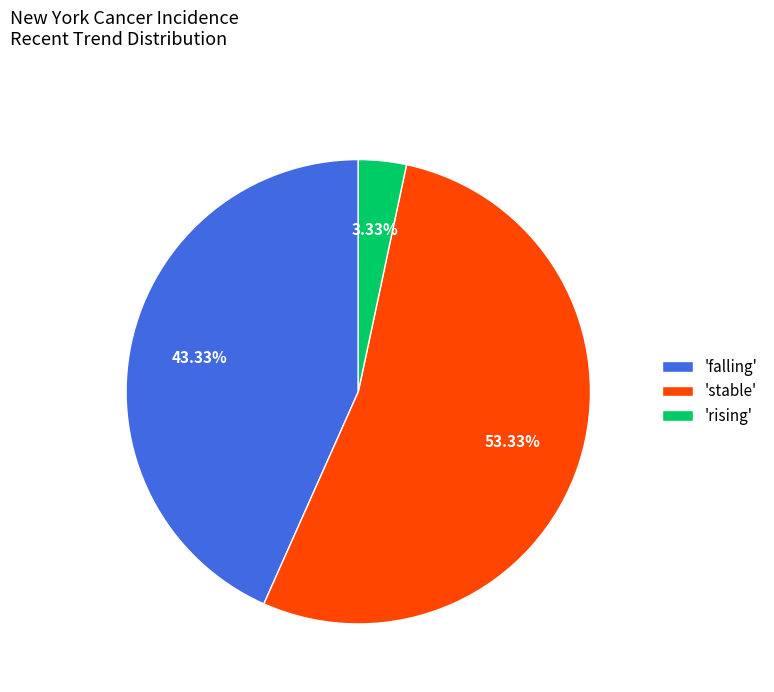

Combined, do 'rising' and 'stable' account for over 50%?

Yes